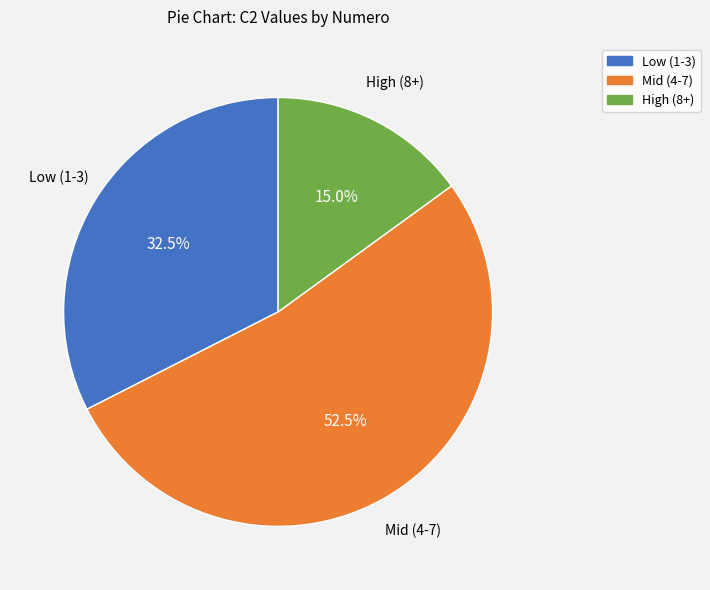

Is there any slice that represents more than half of the pie?

Yes